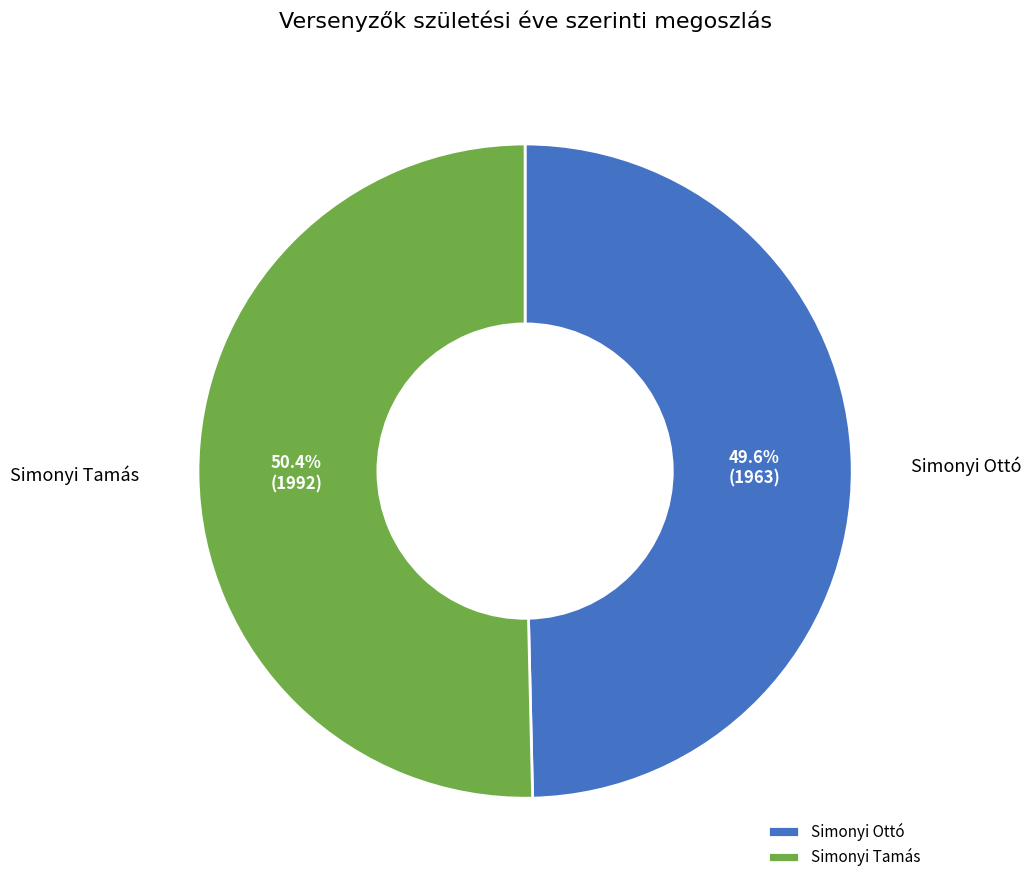

What is the ratio of the value at Simonyi Ottó to the value at Simonyi Tamás?

1.0